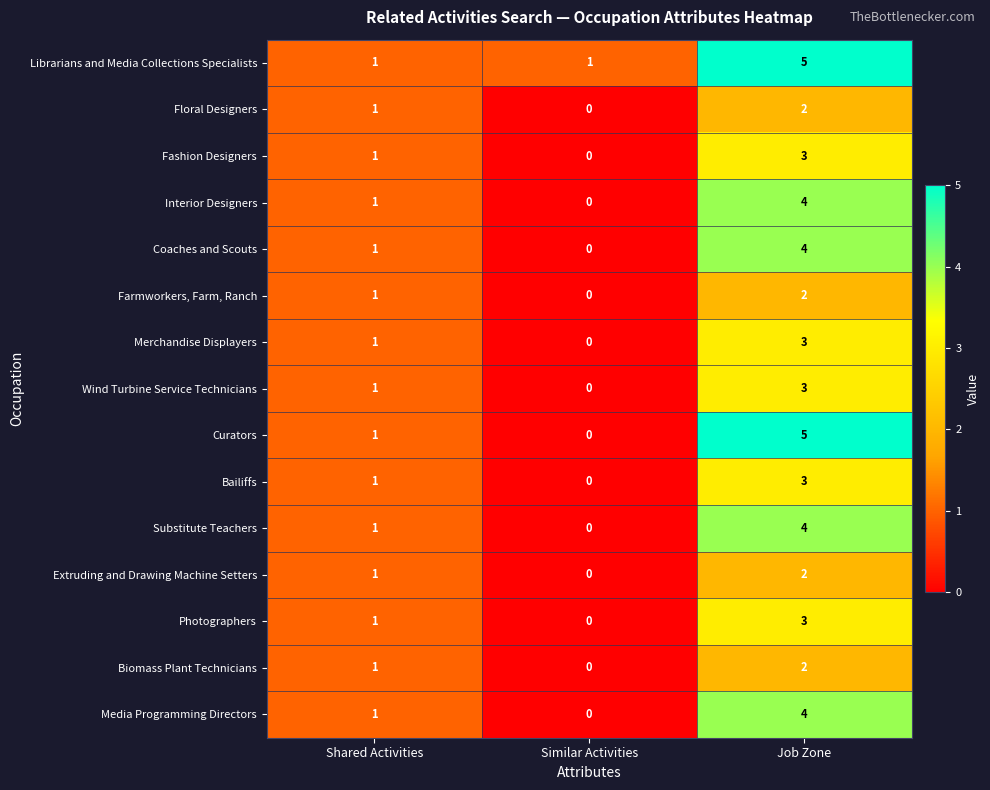

The Merchandise Displayers series shows 0 at Similar Activities. True or false?

True